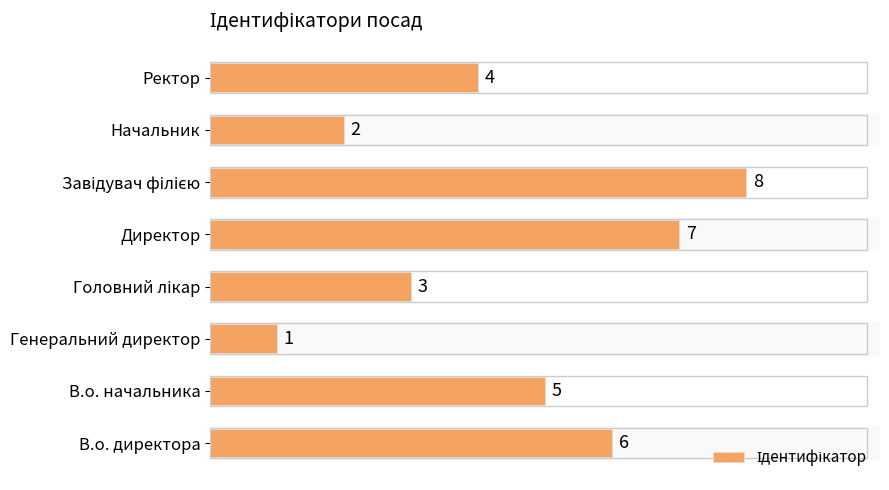

Where is the data nearest to the value 4?

Ректор